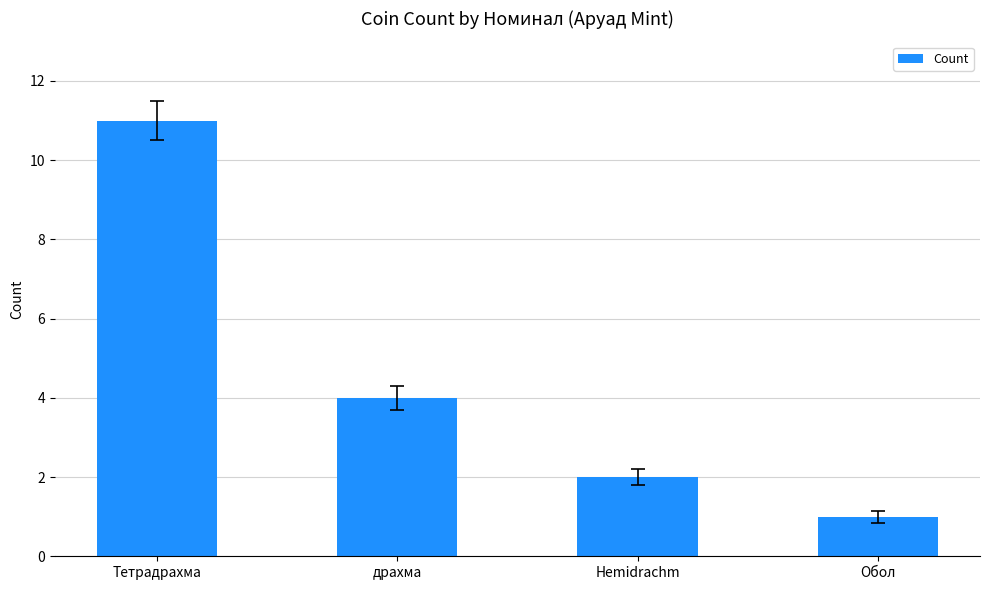

The chart shows a value of 2 at Hemidrachm. True or false?

True